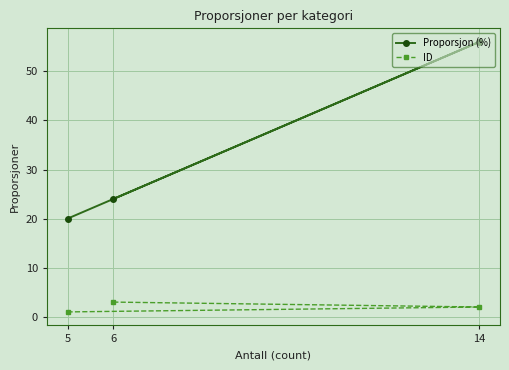

Does the chart display data point markers on the line(s)?

Yes